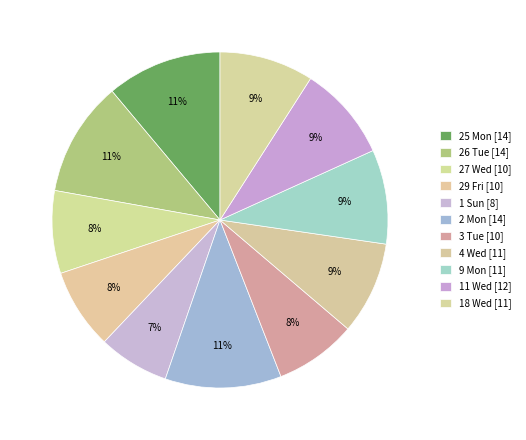

What portion of the pie excludes 25 Mon?

88.9%